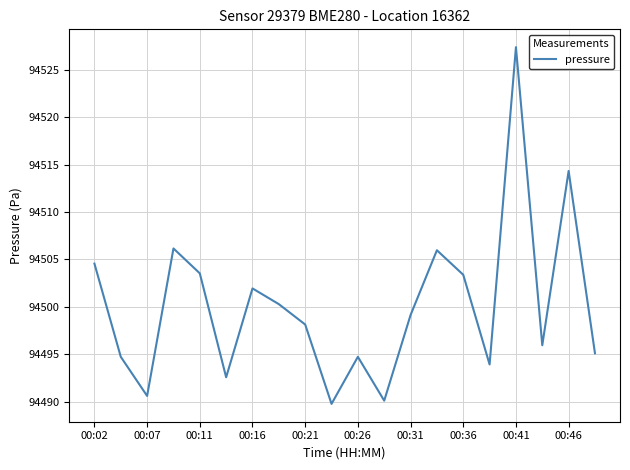

What is the greatest value displayed?

94527.4